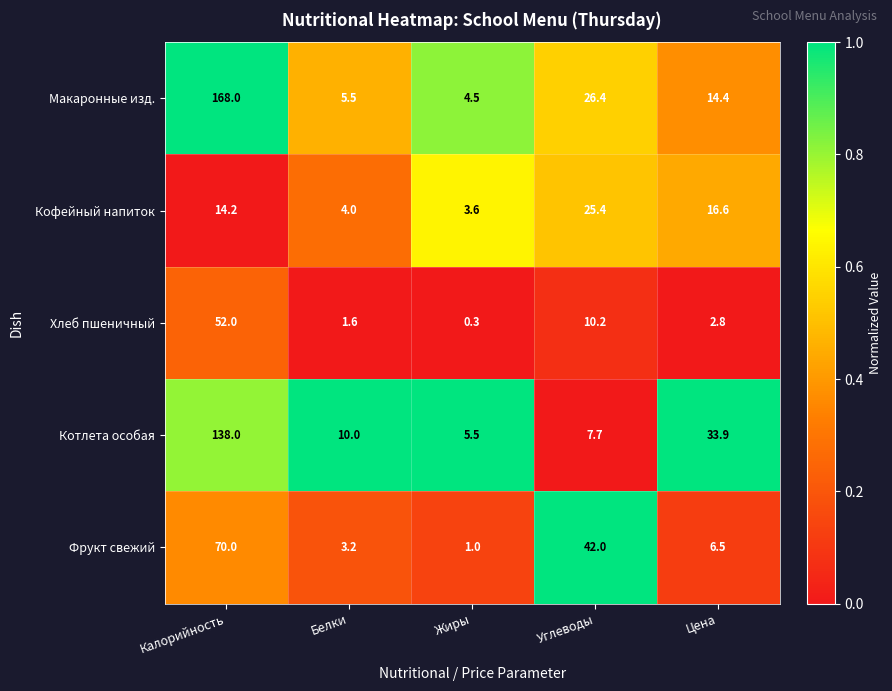

Reading right to left, what are all the values shown in this chart?

Макаронные изд.: 14.4	26.4	4.5	5.5	168.0
Кофейный напиток: 16.6	25.4	3.6	4.0	14.2
Хлеб пшеничный: 2.8	10.2	0.3	1.6	52.0
Котлета особая: 33.9	7.7	5.5	10.0	138.0
Фрукт свежий: 6.5	42.0	1.0	3.2	70.0